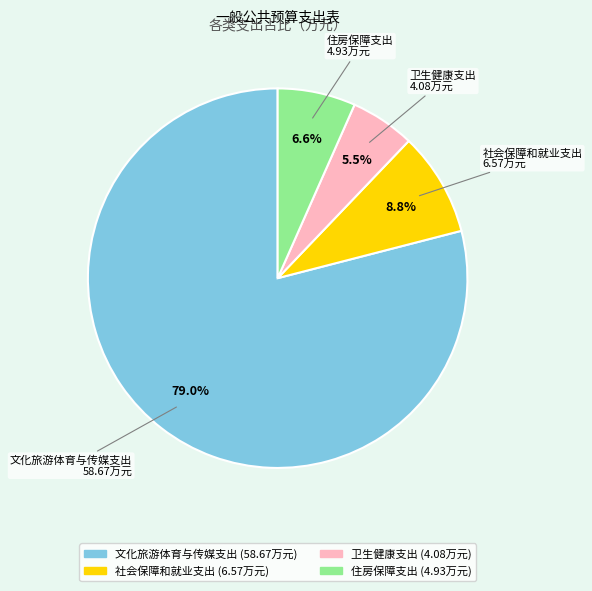

To the nearest percent, what is the combined percentage of 文化旅游体育与传媒支出 and 社会保障和就业支出?

88%